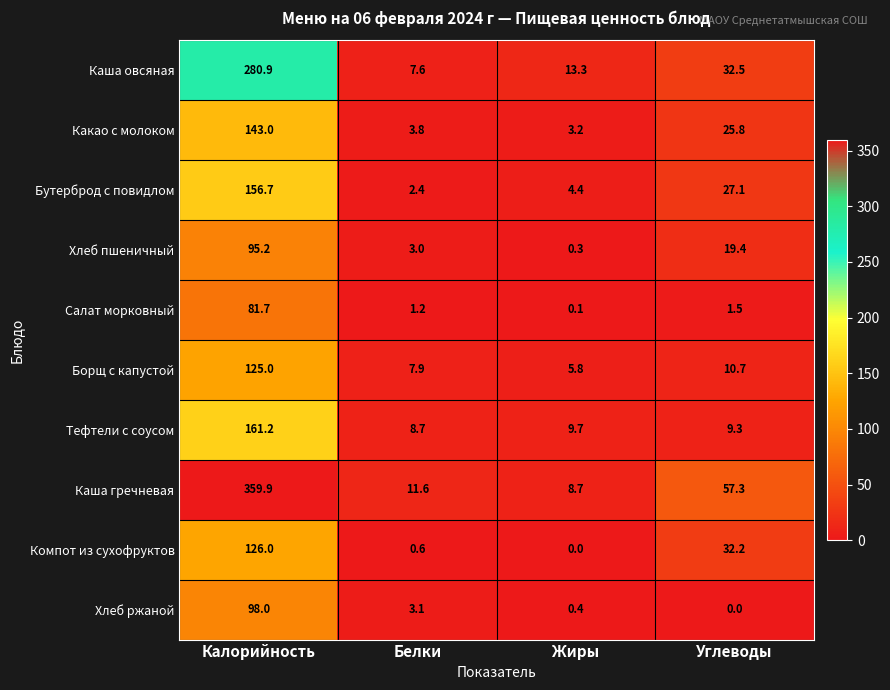

What is the highest value of the Каша овсяная series?

280.9